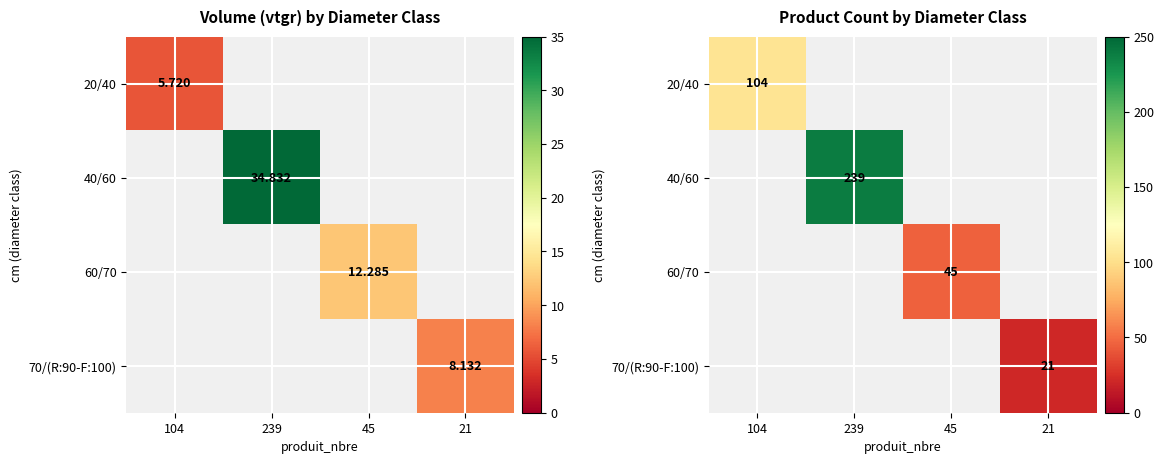

At how many categories does at least one series exceed 102?

2